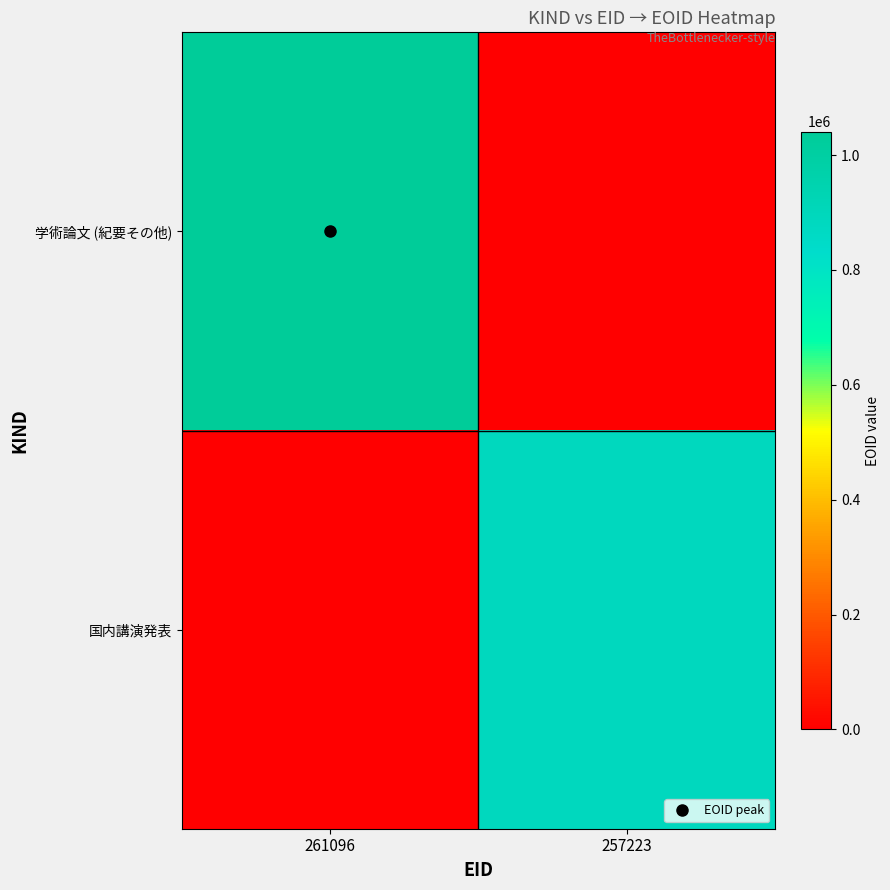

What is the greatest value displayed?

1040946